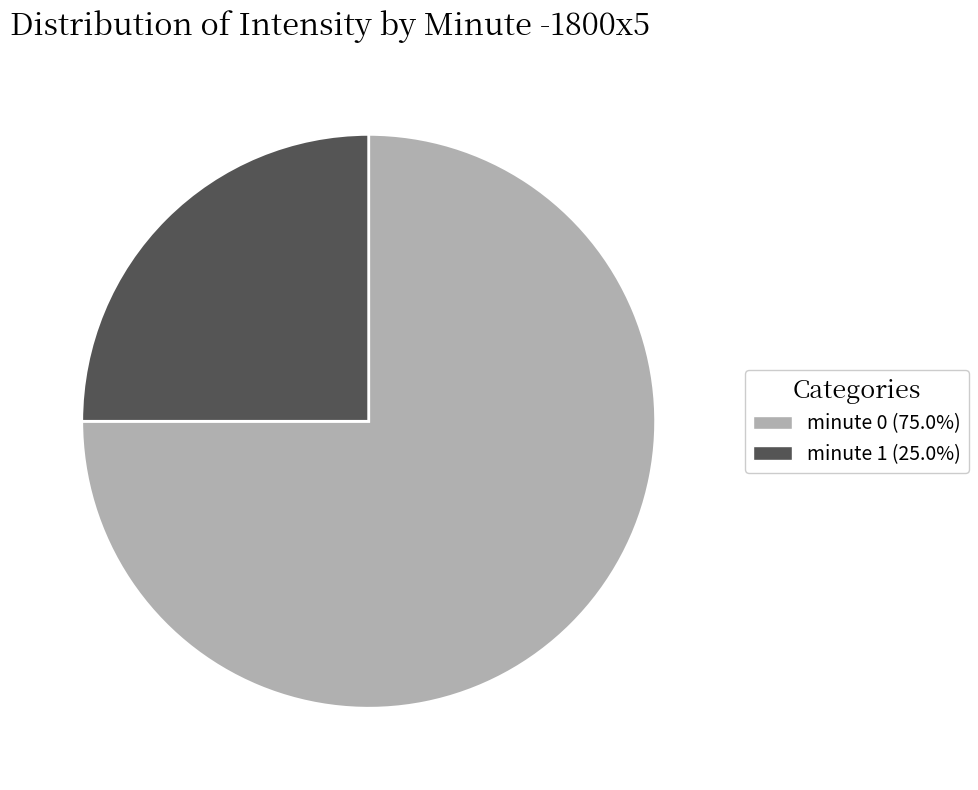

How many slices are in this pie chart?

2